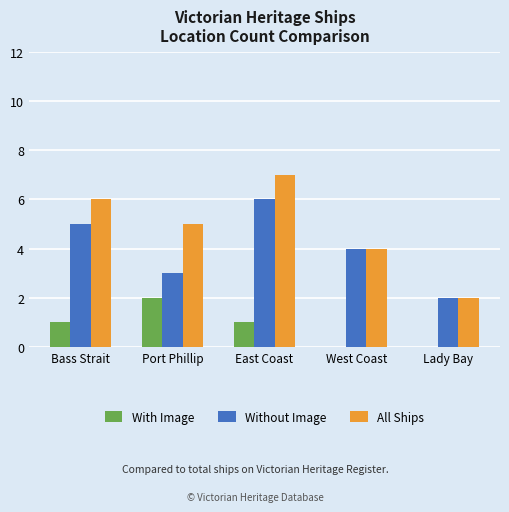

Reading left to right, extract all data points from this chart.

With Image: Bass Strait=1	Port Phillip=2	East Coast=1	West Coast=0	Lady Bay=0
Without Image: Bass Strait=5	Port Phillip=3	East Coast=6	West Coast=4	Lady Bay=2
All Ships: Bass Strait=6	Port Phillip=5	East Coast=7	West Coast=4	Lady Bay=2